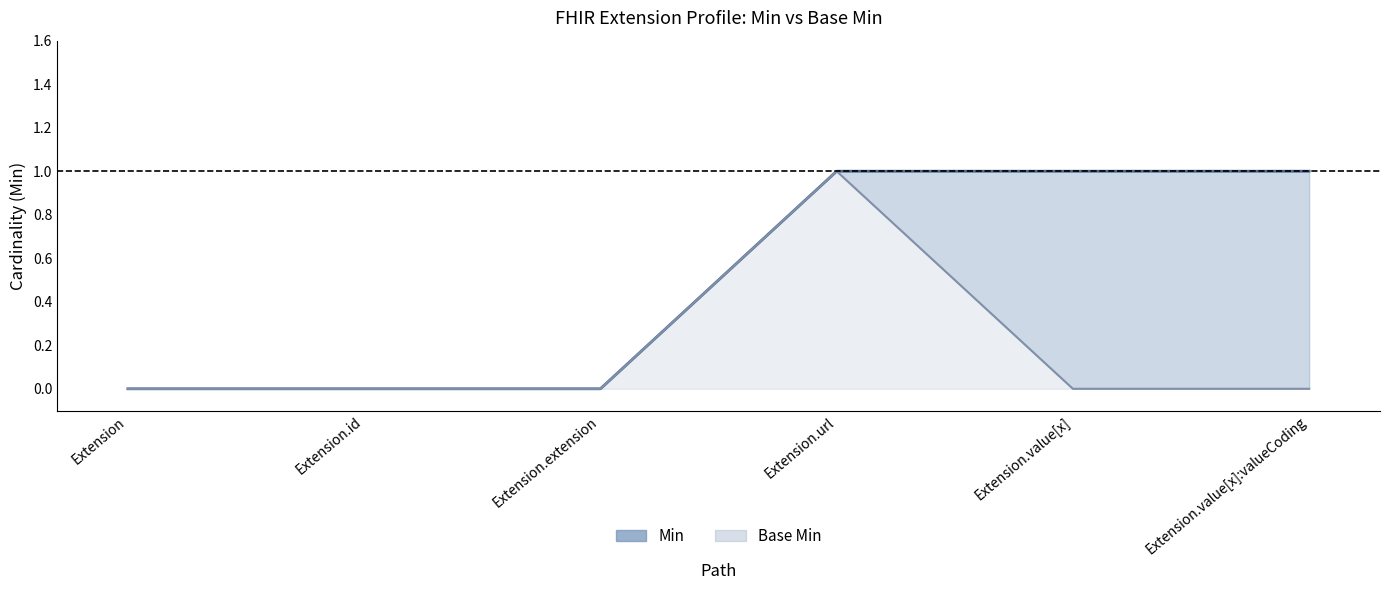

Does the chart have visible grid lines?

No